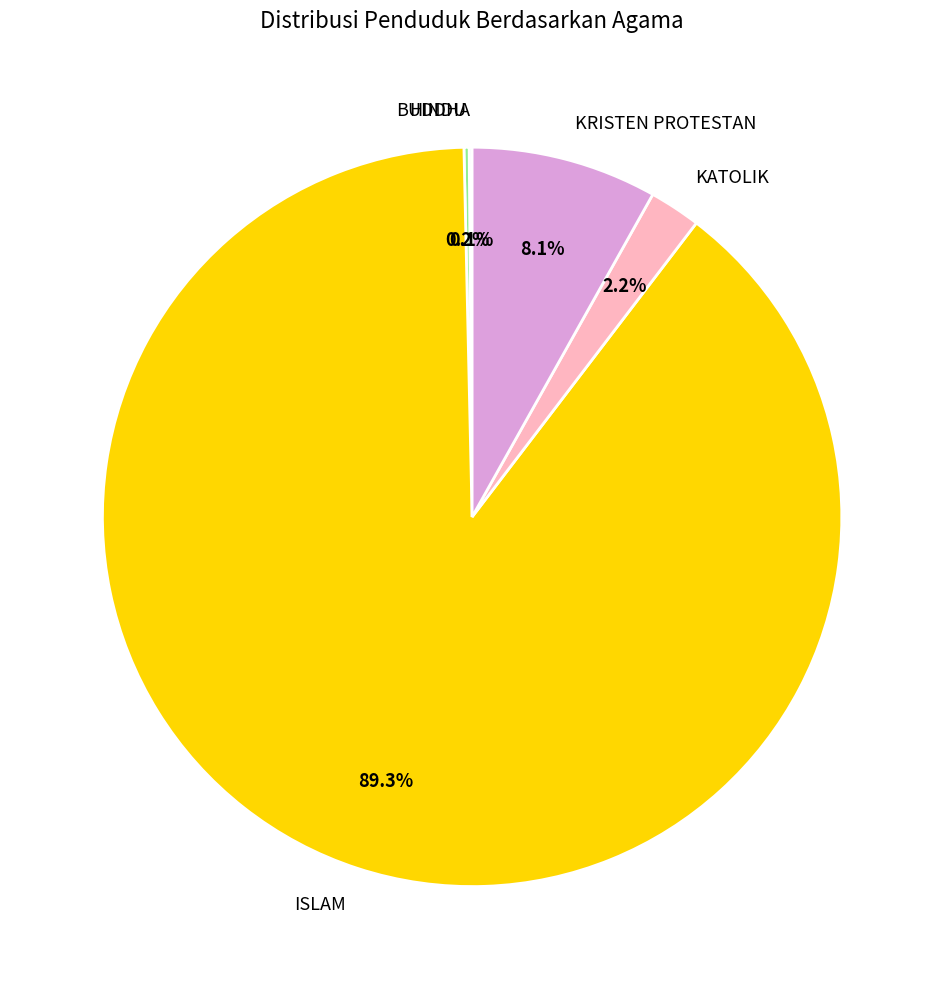

Between KATOLIK and ISLAM, which is larger?

ISLAM